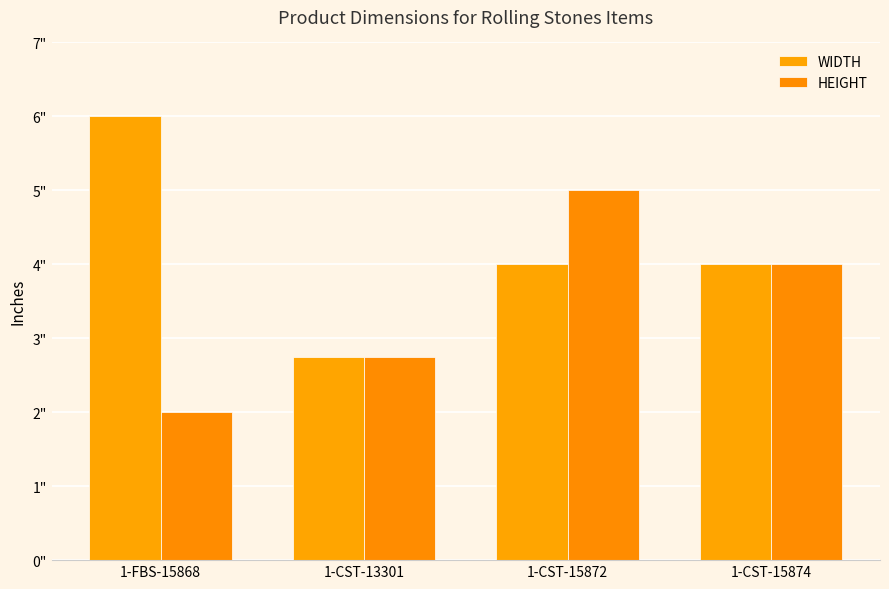

At which category is the sum across all series the highest?

1-CST-15872